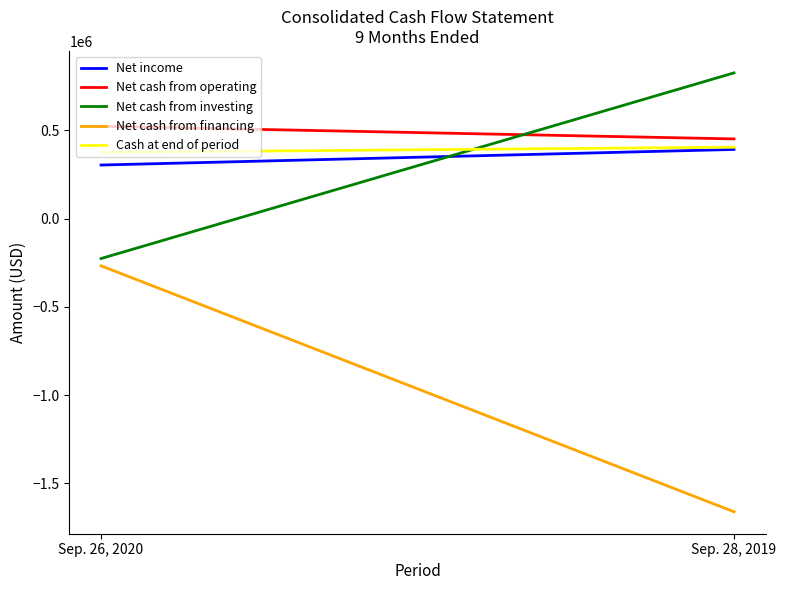

Which category has the highest value in the Net cash from financing series?

Sep. 26, 2020